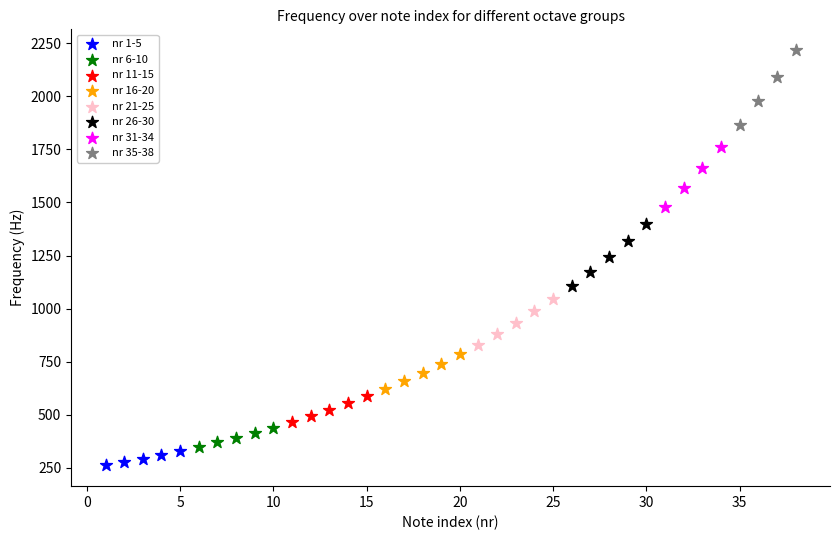

Which series reaches the maximum Y coordinate?

nr 35-38